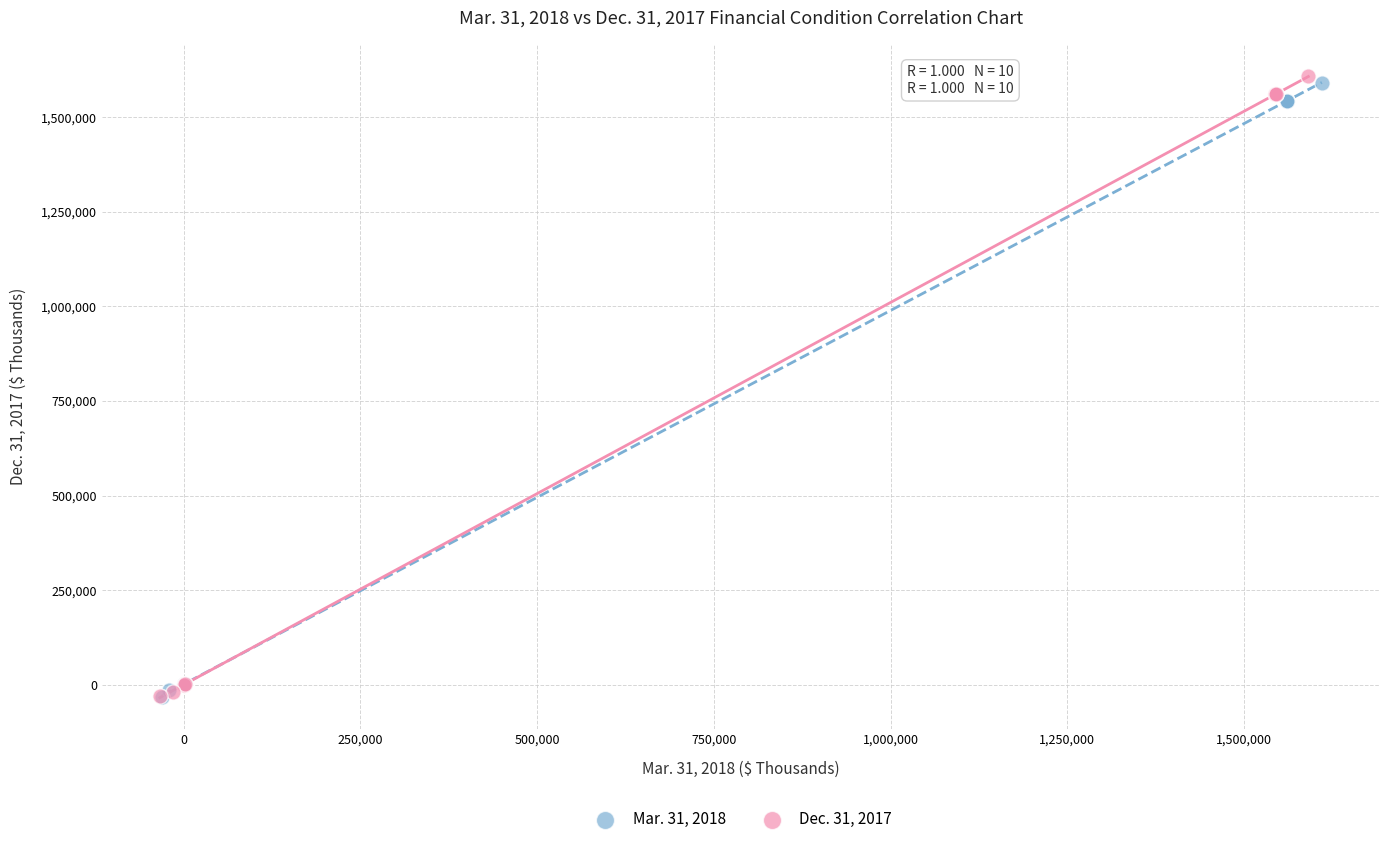

What are all the series names shown in the legend?

Mar. 31, 2018, Dec. 31, 2017